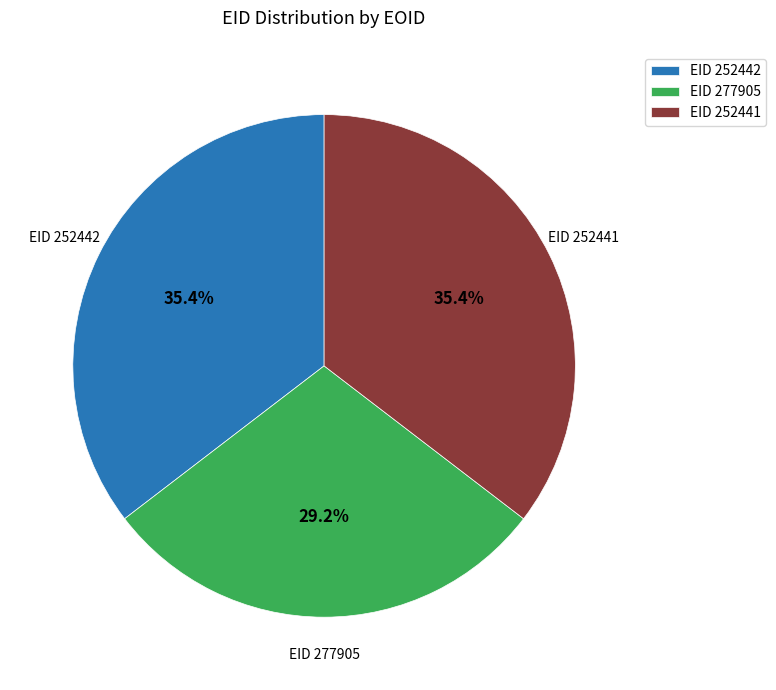

Which category has the smallest portion of the pie?

EID 277905